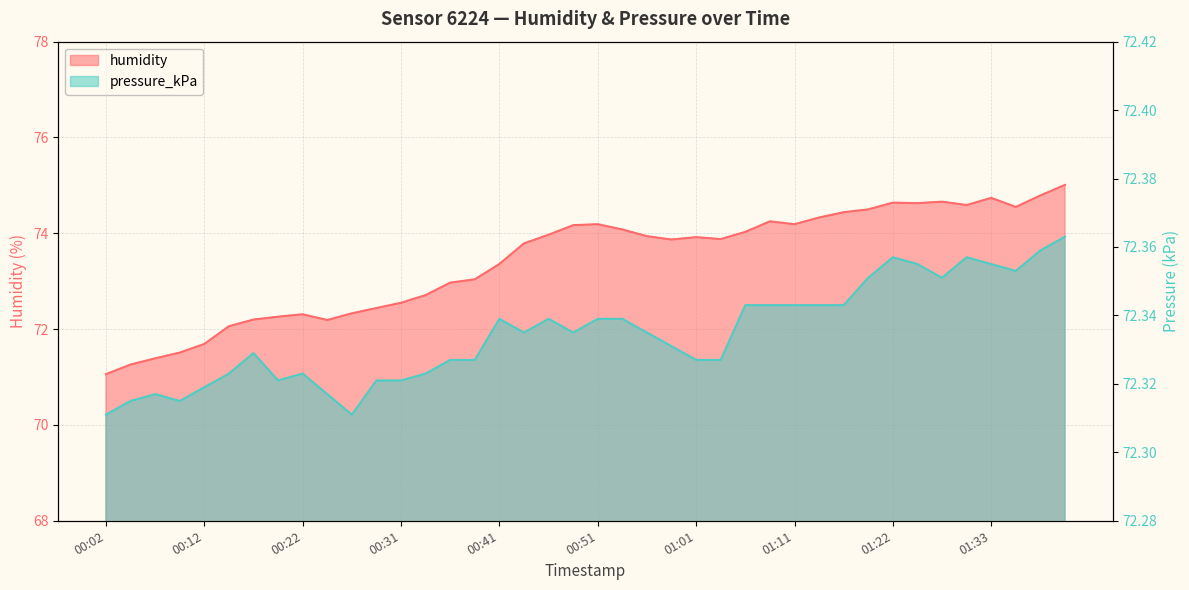

What is the value of the humidity point at the 36th from the left?

74.6